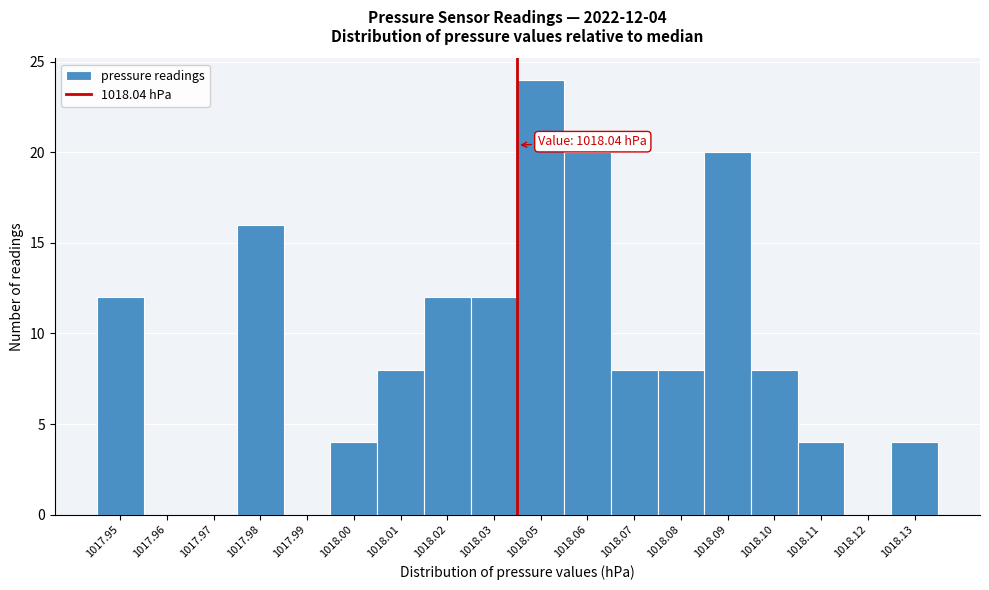

Reading right to left, list all the values displayed in this chart.

1018.13=4	1018.12=0	1018.11=4	1018.10=8	1018.09=20	1018.08=8	1018.07=8	1018.06=20	1018.05=24	1018.03=12	1018.02=12	1018.01=8	1018.00=4	1017.99=0	1017.98=16	1017.97=0	1017.96=0	1017.95=12